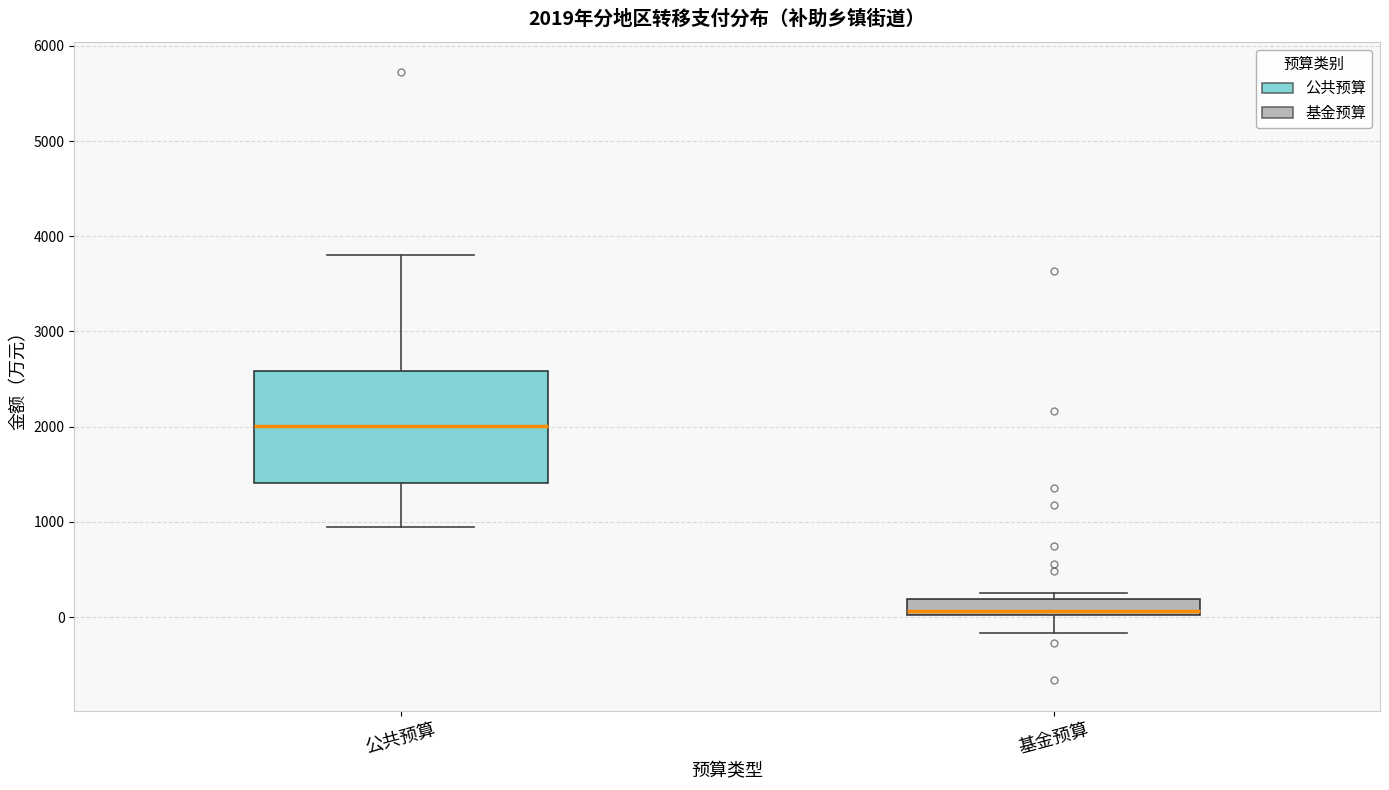

Which box's median line is the highest?

公共预算